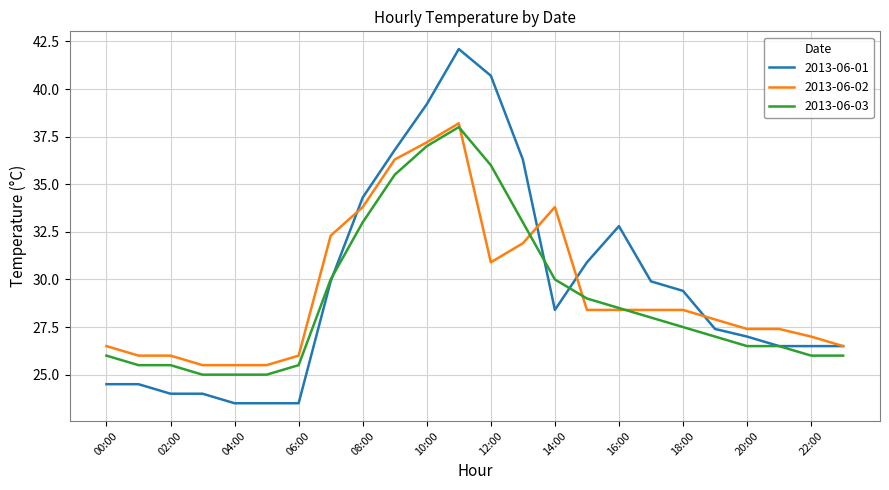

Reading left to right, list all the values displayed in this chart.

2013-06-01: 24.5	24.5	24.0	24.0	23.5	23.5	23.5	29.9	34.3	36.8	39.2	42.1	40.7	36.3	28.4	30.9	32.8	29.9	29.4	27.4	27.0	26.5	26.5	26.5
2013-06-02: 26.5	26.0	26.0	25.5	25.5	25.5	26.0	32.3	33.8	36.3	37.2	38.2	30.9	31.9	33.8	28.4	28.4	28.4	28.4	27.9	27.4	27.4	27.0	26.5
2013-06-03: 26.0	25.5	25.5	25.0	25.0	25.0	25.5	30.0	33.0	35.5	37.0	38.0	36.0	33.0	30.0	29.0	28.5	28.0	27.5	27.0	26.5	26.5	26.0	26.0